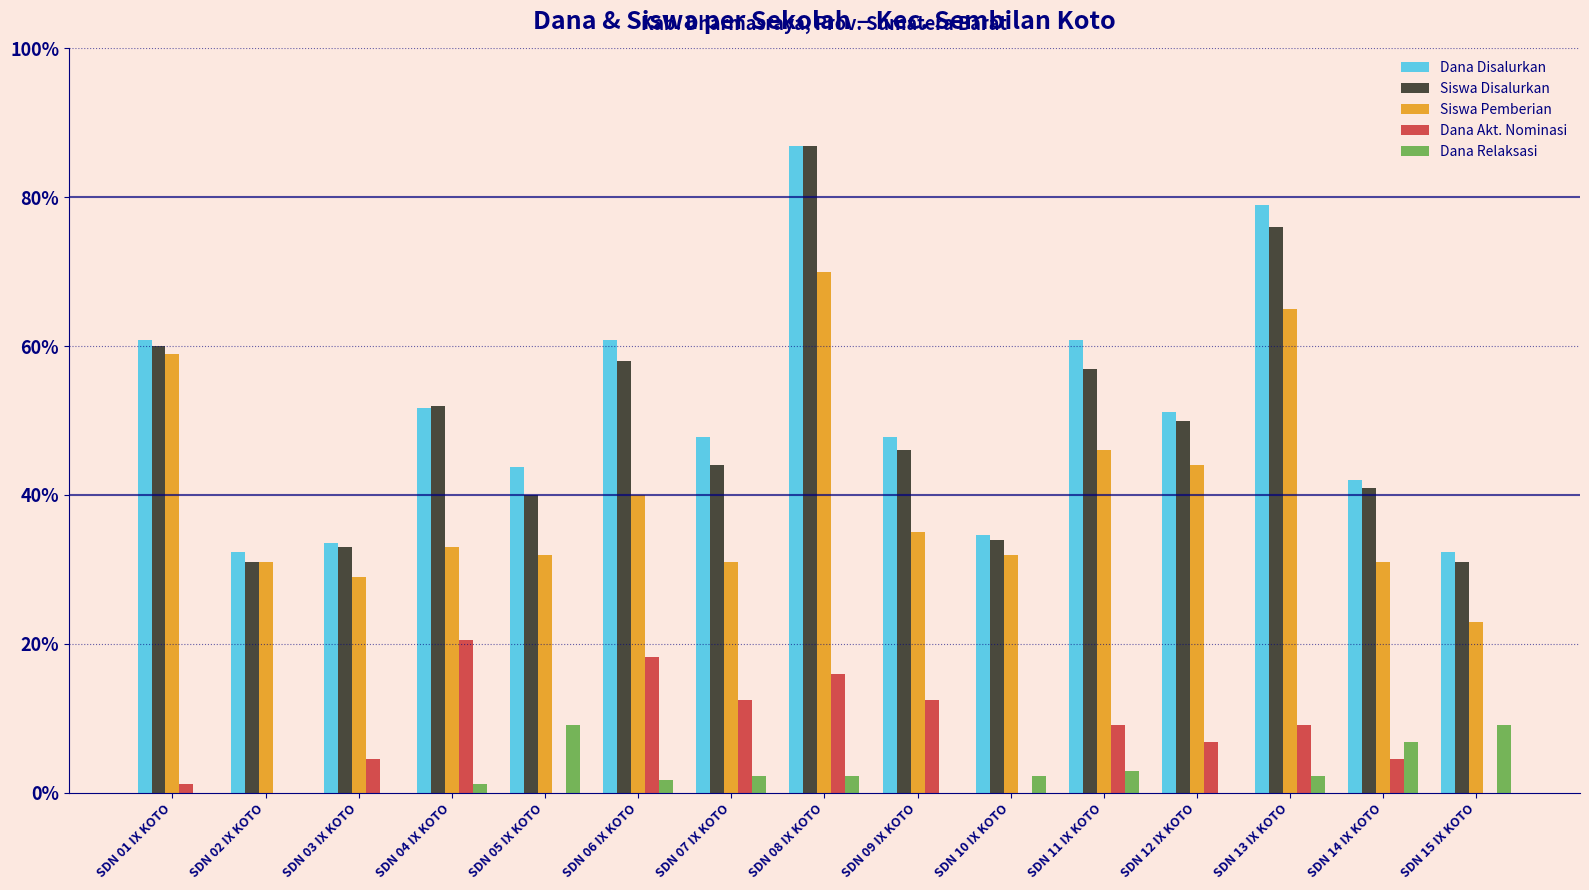

Is it true that Dana Relaksasi equals 1135634.0 at SDN 02 IX KOTO?

False